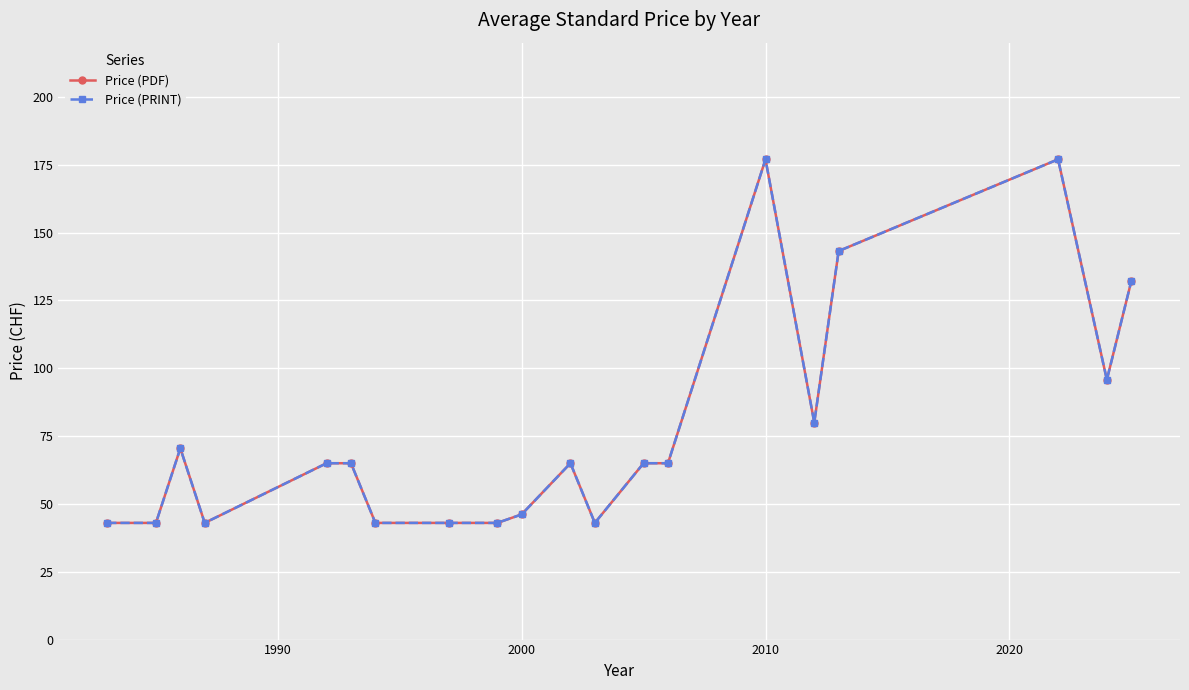

Which series has the widest spread of values?

Price (PDF)